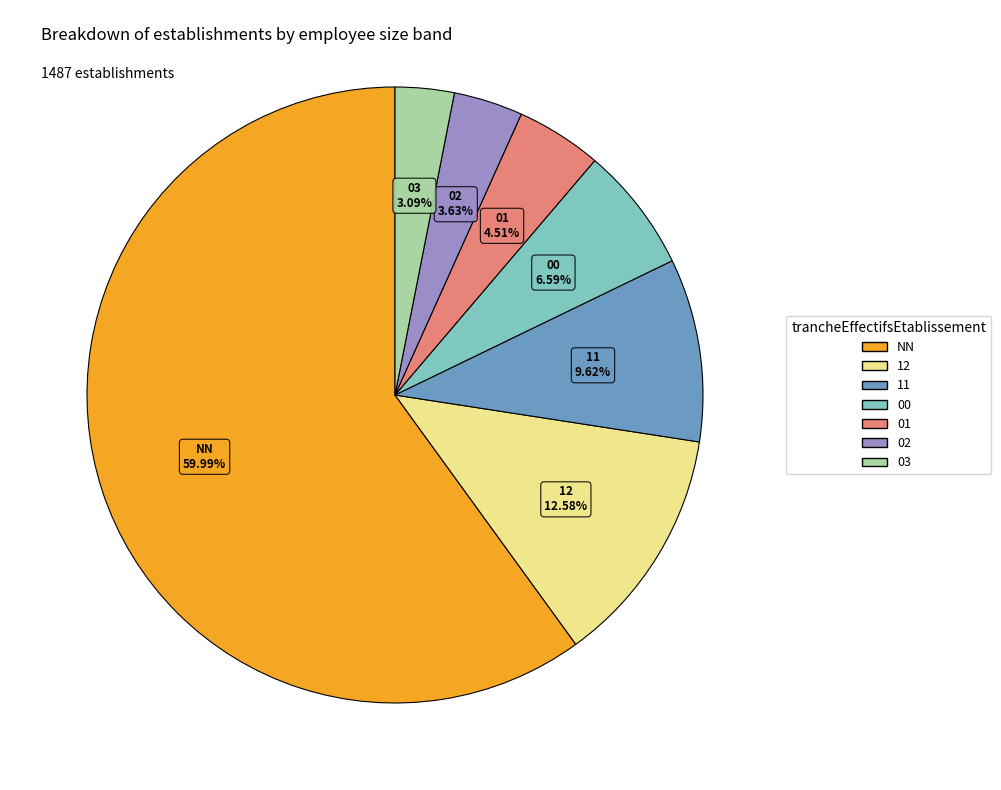

Is it true that 03 is 3% of the pie?

True